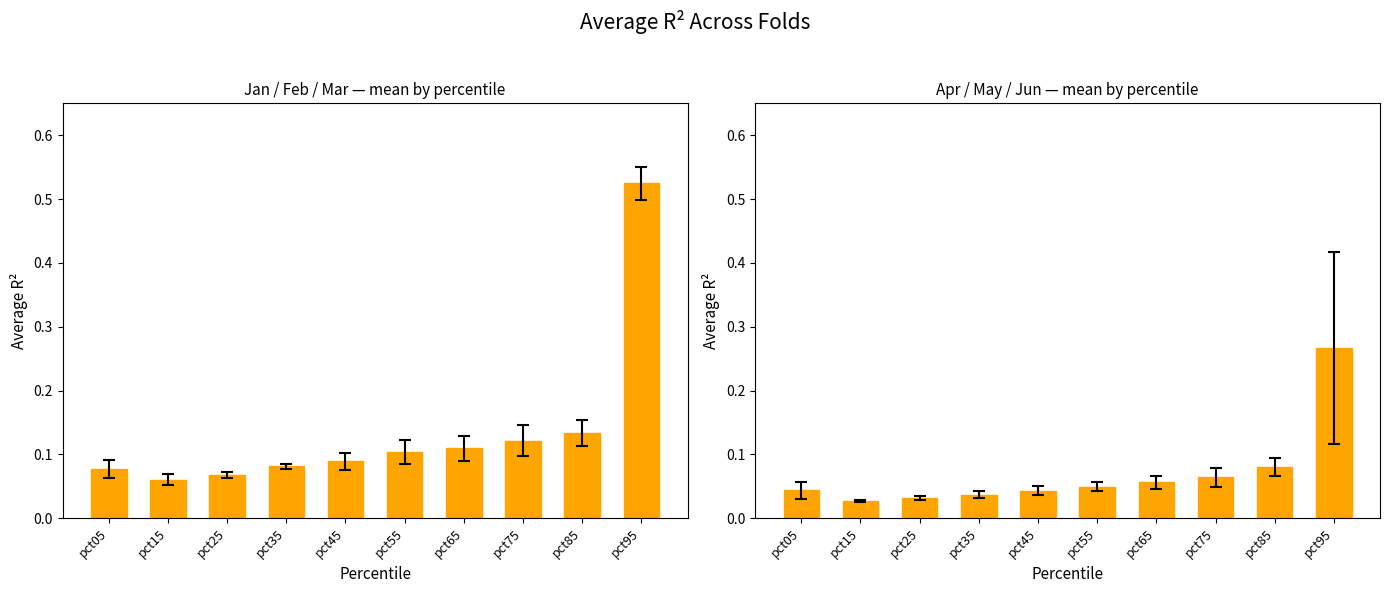

The Apr-Jun mean series shows 0.0 at pct35. True or false?

True